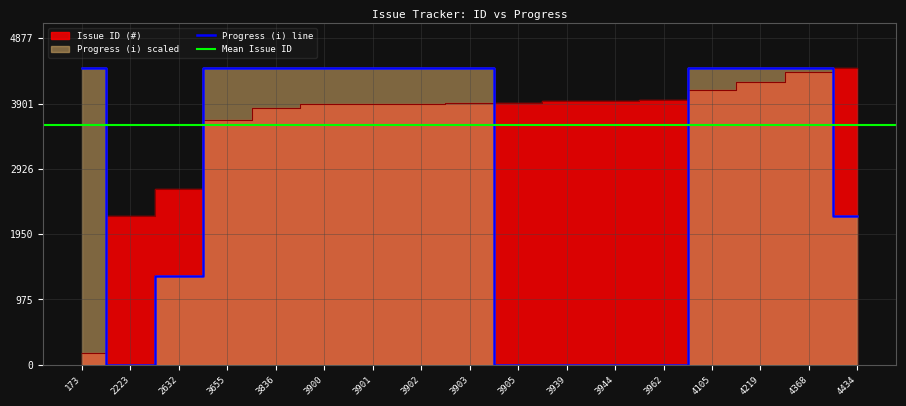

What is the difference between the highest and lowest values at 3902?

532.0